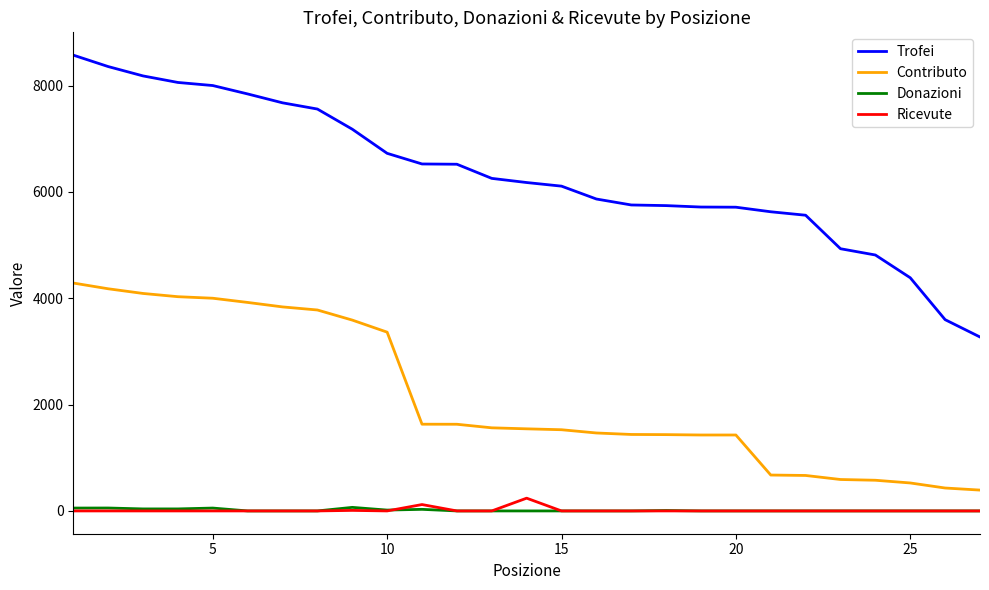

How many series are shown in this chart?

4